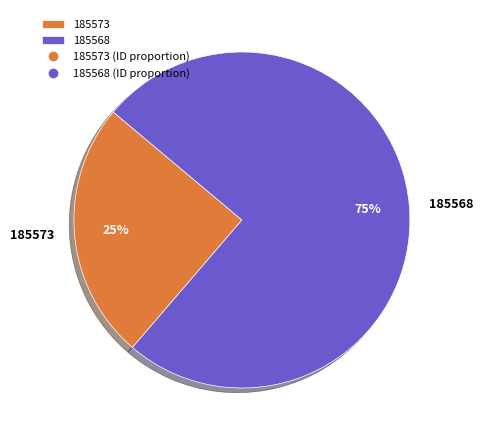

The 185573 slice represents 18% of the pie. True or false?

False